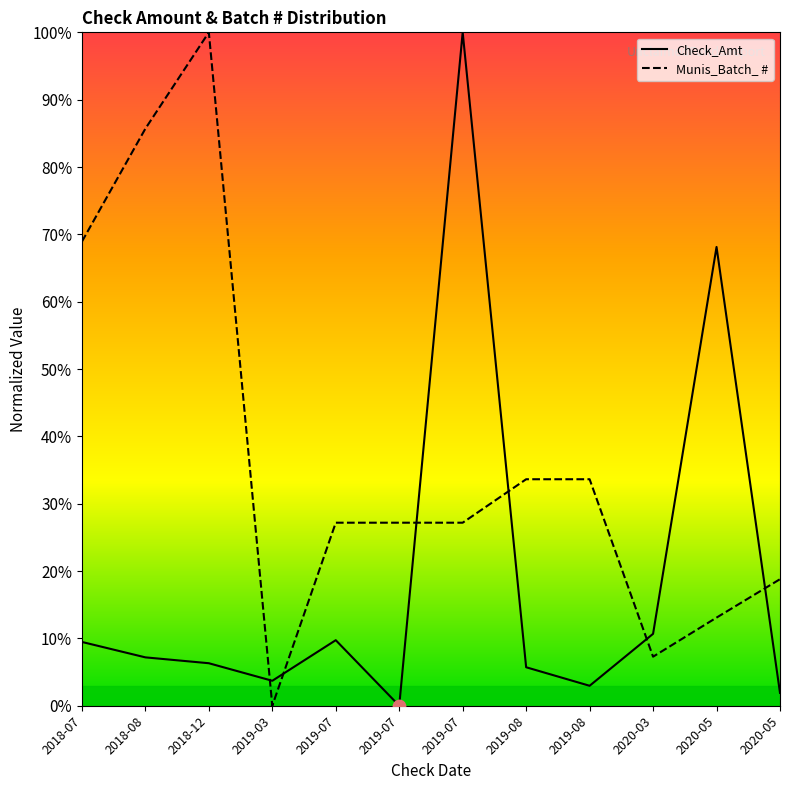

Which series reaches the minimum Y coordinate?

Check_Amt